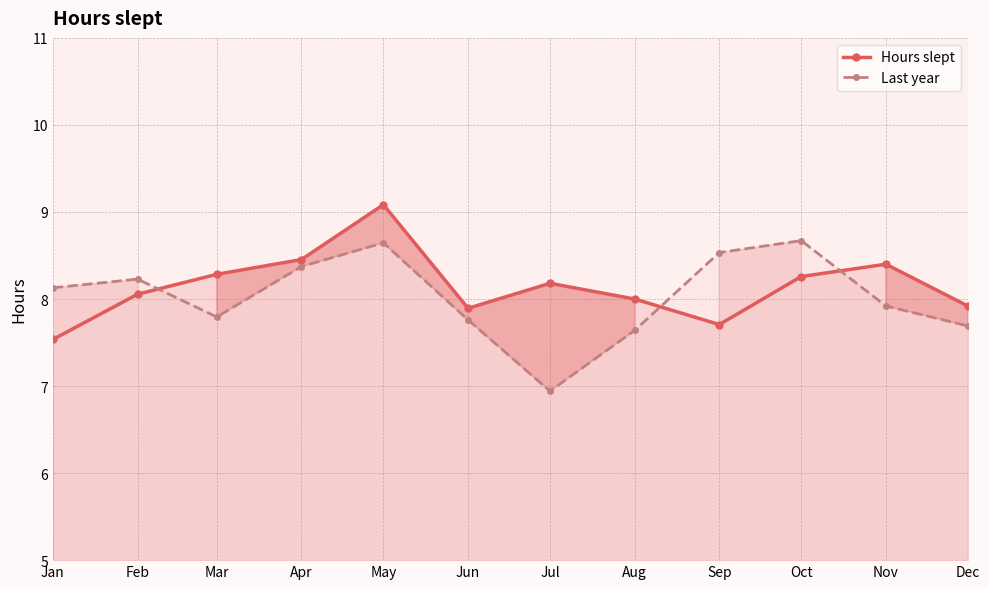

What is the highest value of the Last year series?

8.7